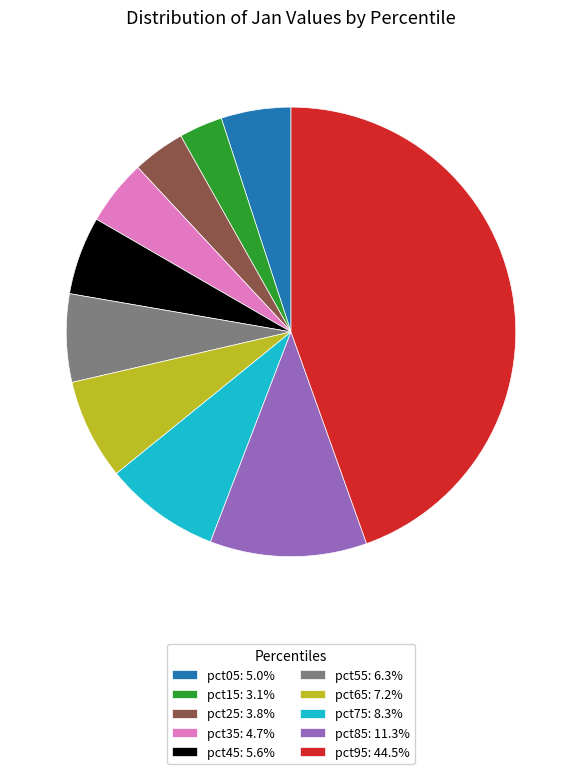

Combined, do pct95: 44.5% and pct55: 6.3% account for over 50%?

Yes